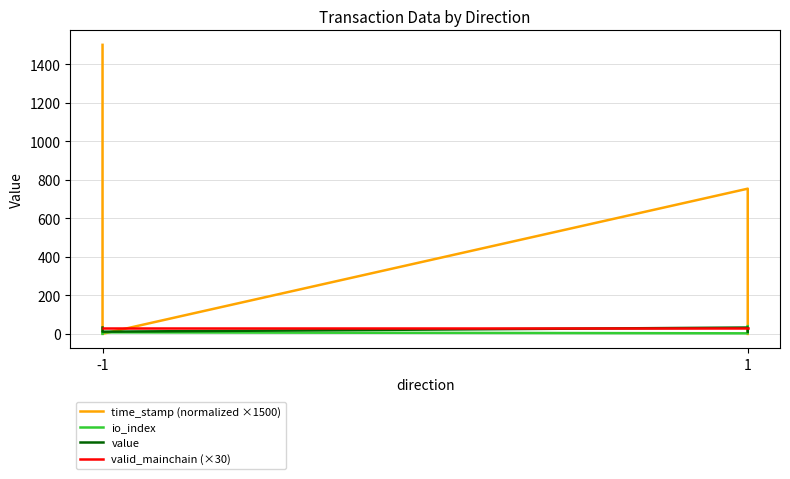

True or false: value has more than 1 points higher than both neighbors.

False